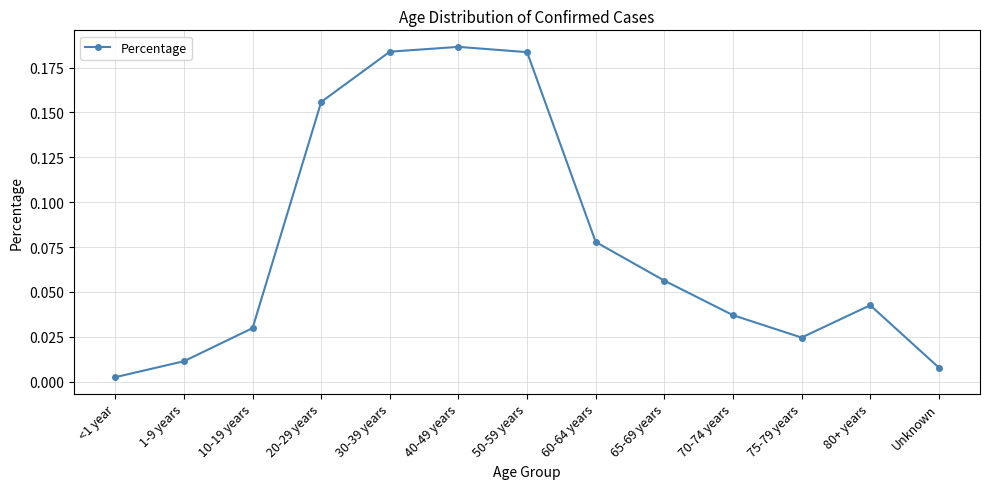

How many lines are shown in the chart?

1